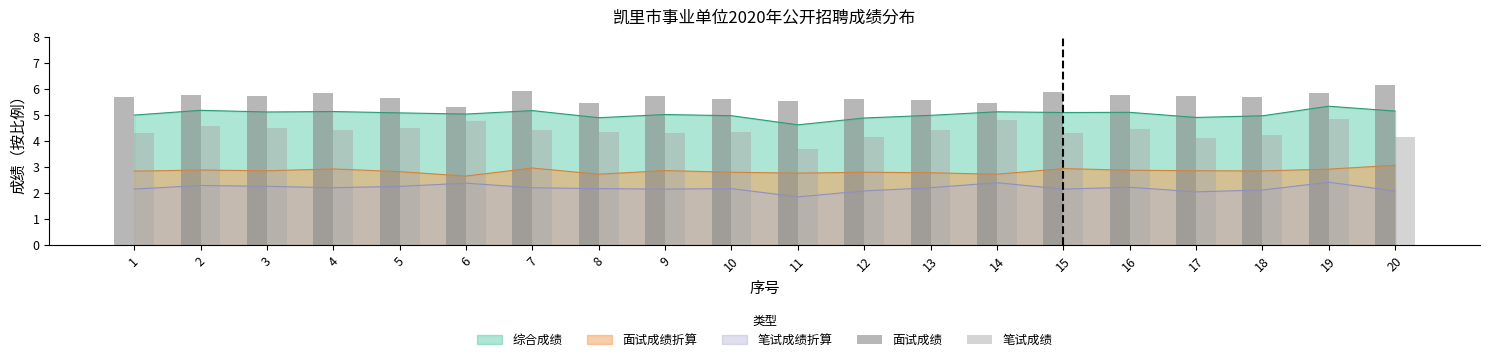

What is the greatest value displayed?

6.1